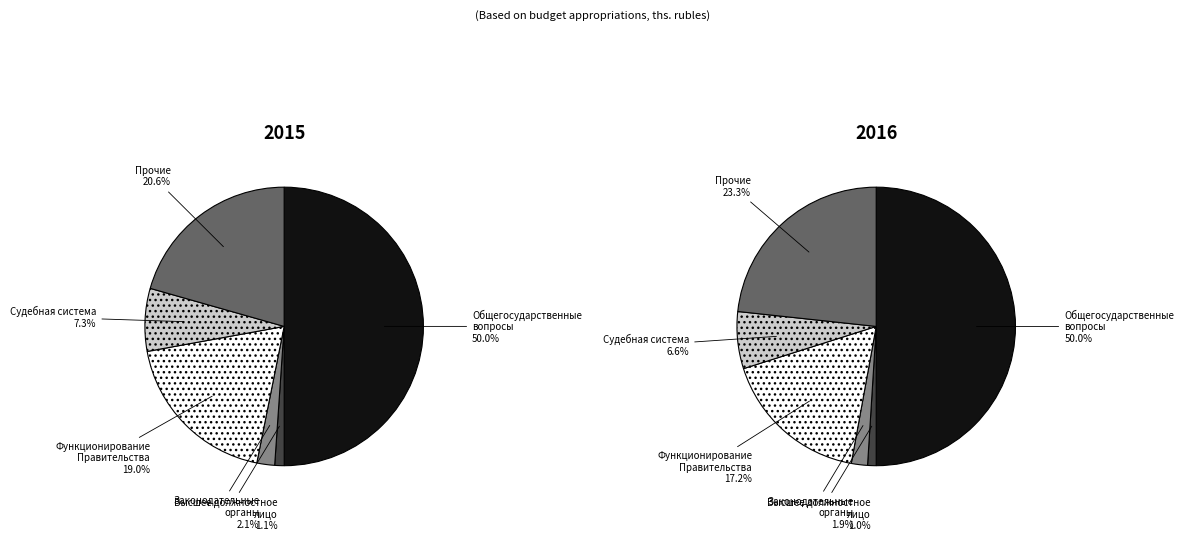

Between Функционирование законодательных органов and Функционирование Правительства, which is larger?

Функционирование Правительства